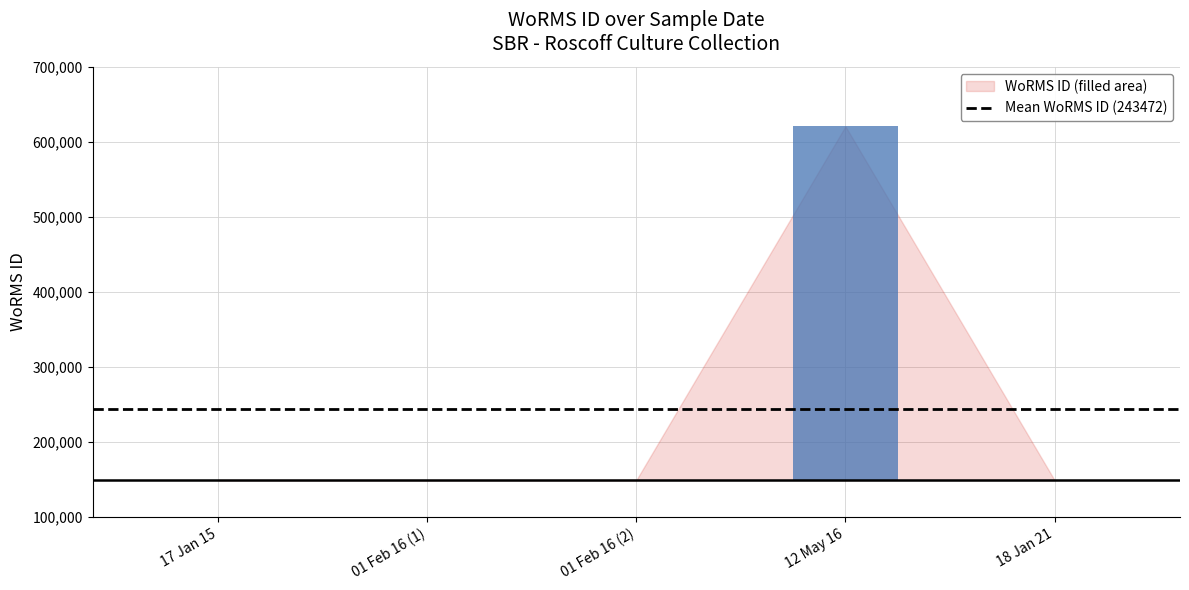

What is the ratio of the value at 2016-02-01 to the value at 2016-02-01?

1.0